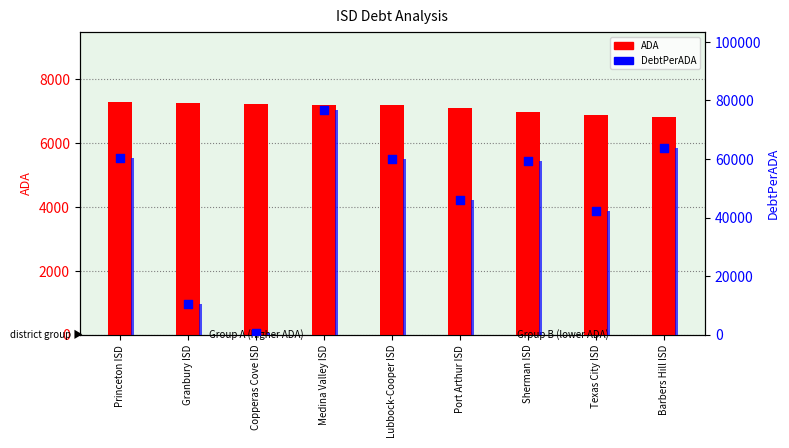

Which series has the largest total across all categories?

DebtPerADA